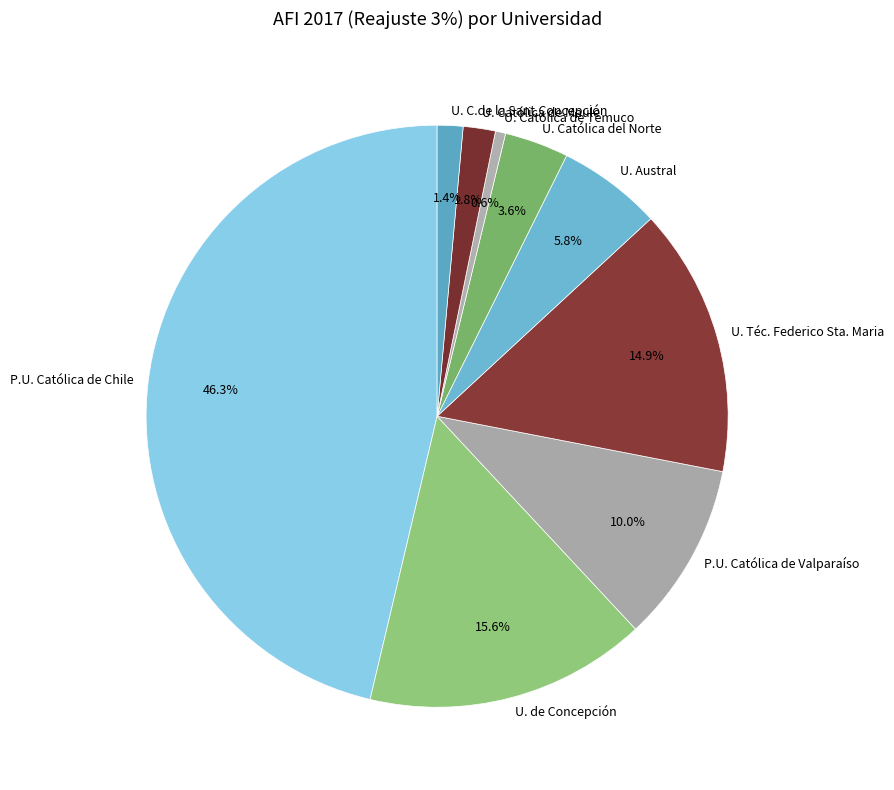

Which slice is the smallest?

U. Católica de Temuco